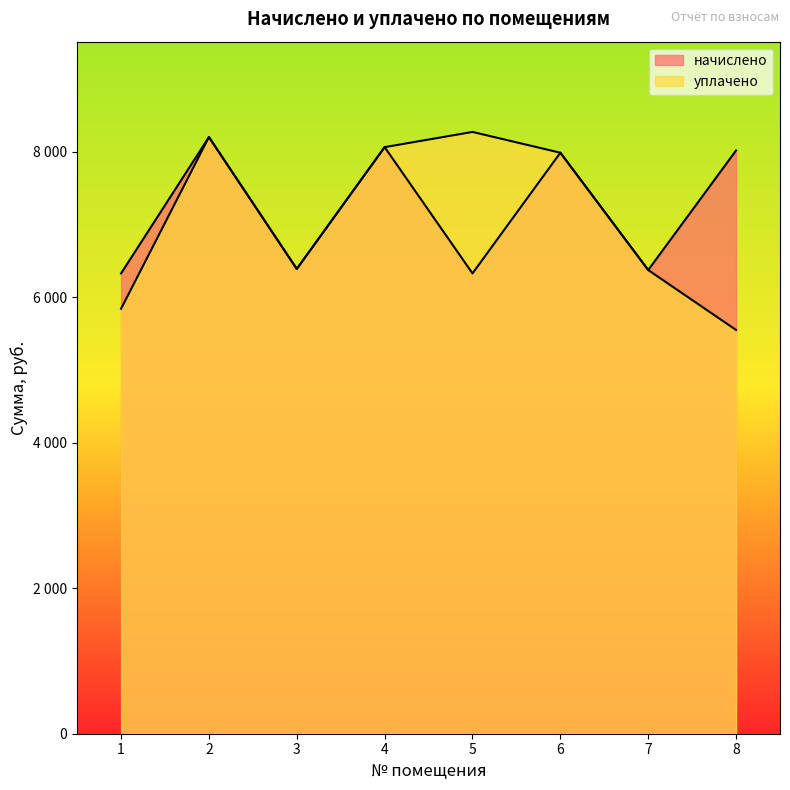

True or false: уплачено has a value of 11699.7 at 4.

False